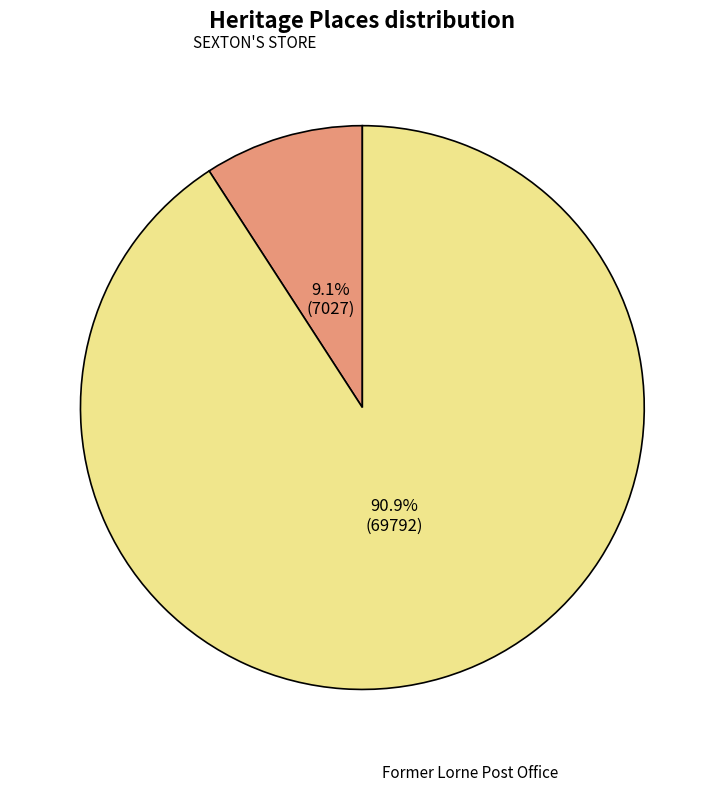

Count the number of slices in the pie.

2